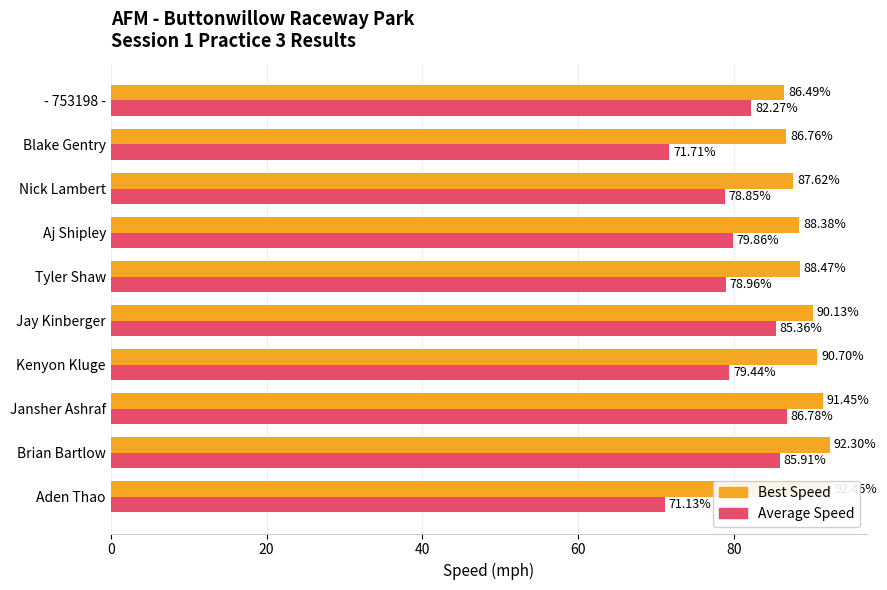

What are all the series names shown in the legend?

Best Speed, Average Speed